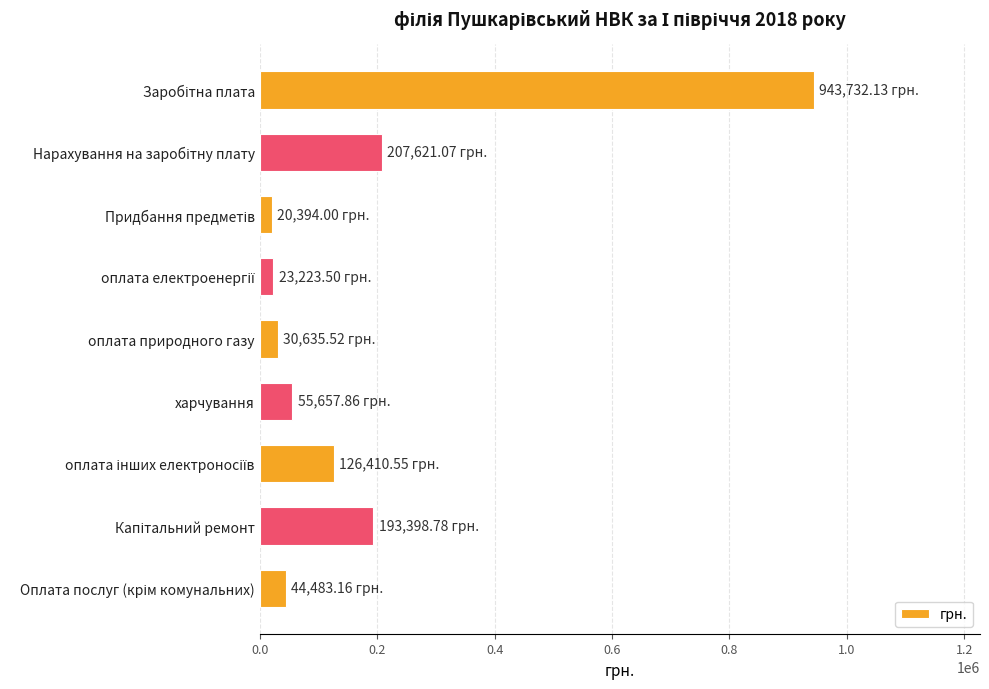

What is the sum of all values?

1645556.6